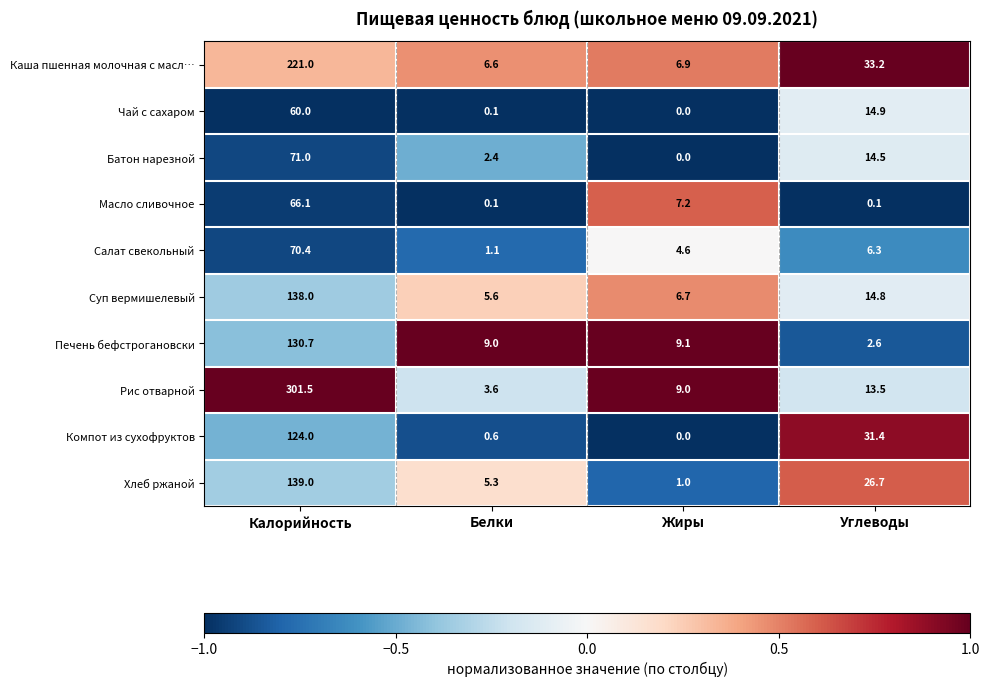

Which series changed the most between Калорийность and Белки?

Рис отварной